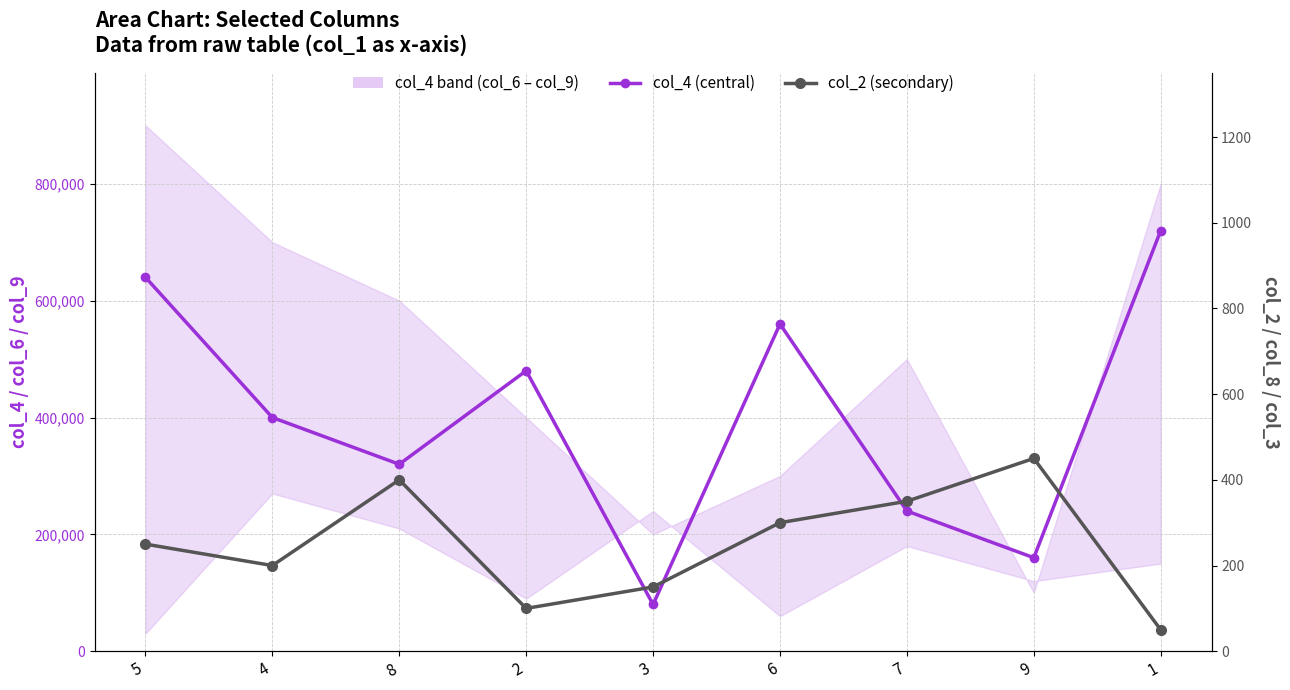

Reading left to right, what are all the values shown in this chart?

col_4 (central): 5=640000	4=400000	8=320000	2=480000	3=80000	6=560000	7=240000	9=160000	1=720000
col_2 (secondary): 5=250	4=200	8=400	2=100	3=150	6=300	7=350	9=450	1=50